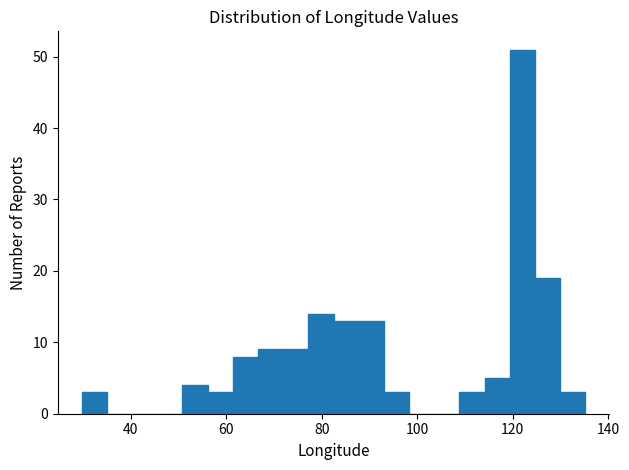

Read against the x-axis, roughly where is the centre of the tallest bar?

122